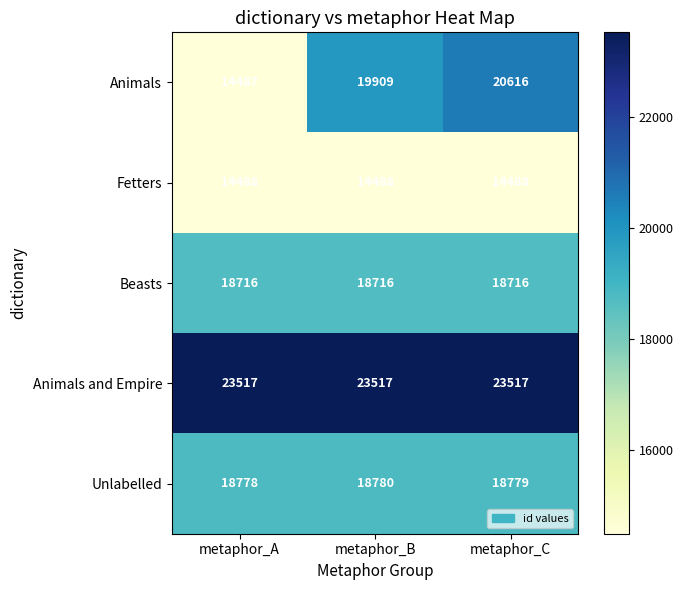

What value does the Fetters series have at metaphor_B?

14488